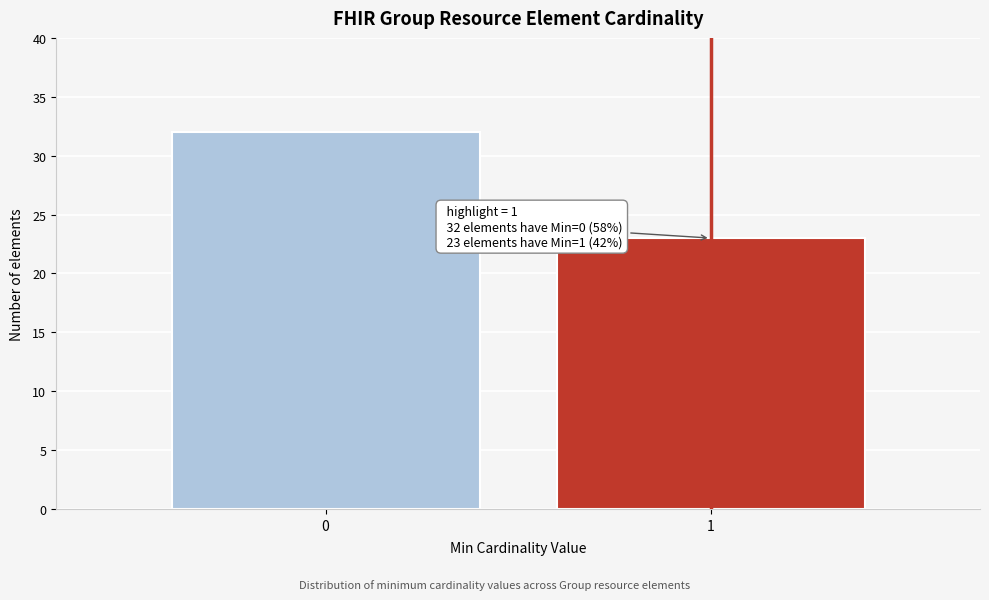

Reading right to left, transcribe all the data shown in this chart.

23	32